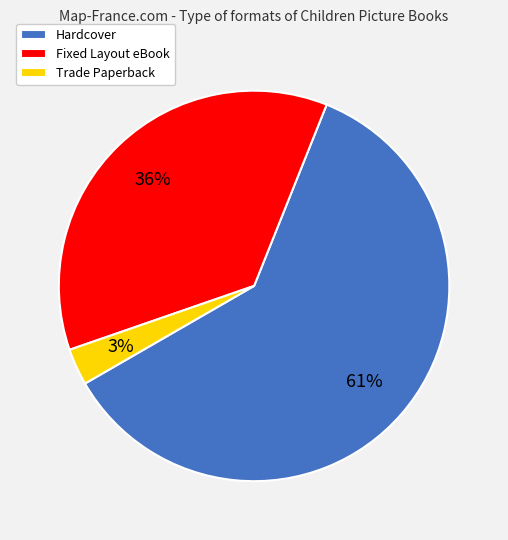

Approximately how many times larger is the value at Hardcover compared to Fixed Layout eBook?

1.7